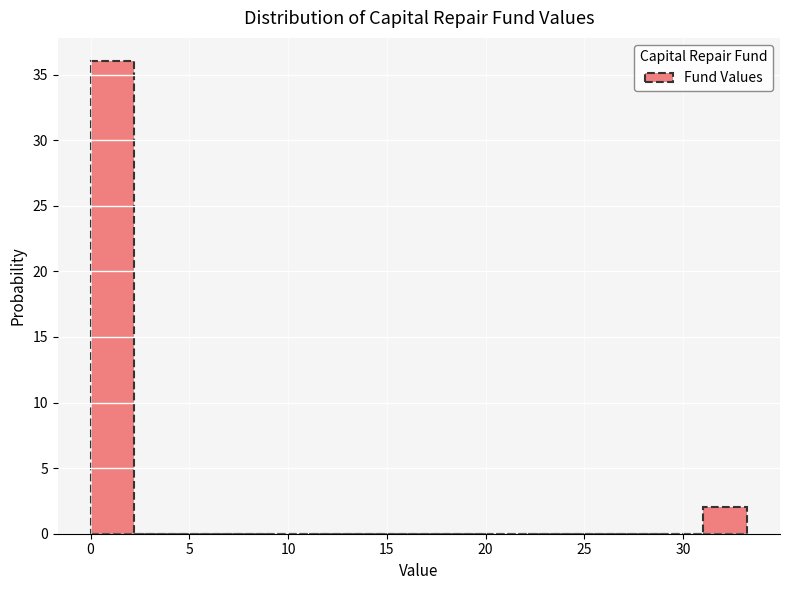

Reading left to right, list every bar in this chart as the range it spans on the x-axis followed by its height. Neither the bar edges nor the heights are printed on the chart, so give them approximately, as read against the axes.

0.0 to 2.0: 36
2.0 to 4.5: 0
4.5 to 6.5: 0
6.5 to 9.0: 0
9.0 to 11.0: 0
11.0 to 13.5: 0
13.5 to 15.5: 0
15.5 to 17.5: 0
17.5 to 20.0: 0
20.0 to 22.0: 0
22.0 to 24.5: 0
24.5 to 26.5: 0
26.5 to 29.0: 0
29.0 to 31.0: 0
31.0 to 33.5: 2